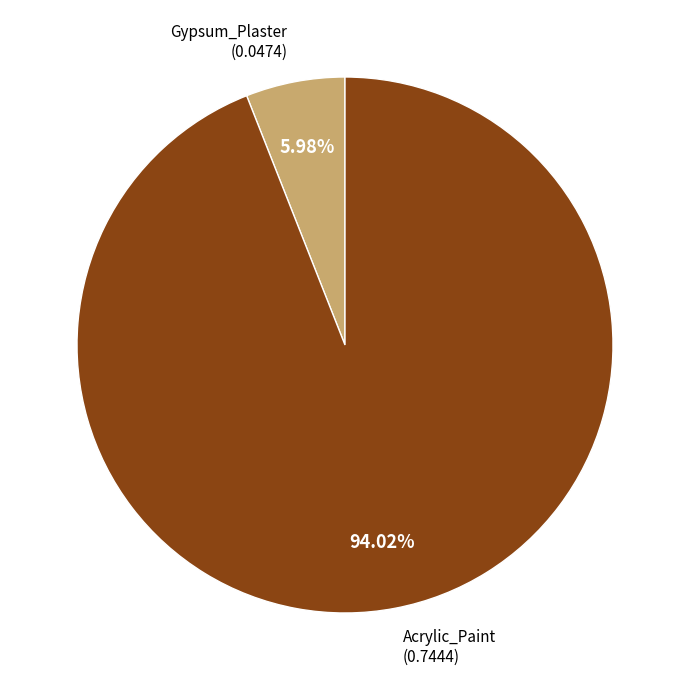

Which slice is the largest?

Acrylic_Paint